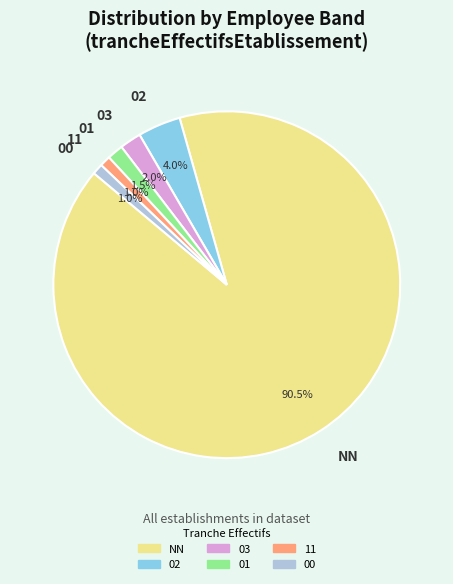

Count the number of slices in the pie.

6